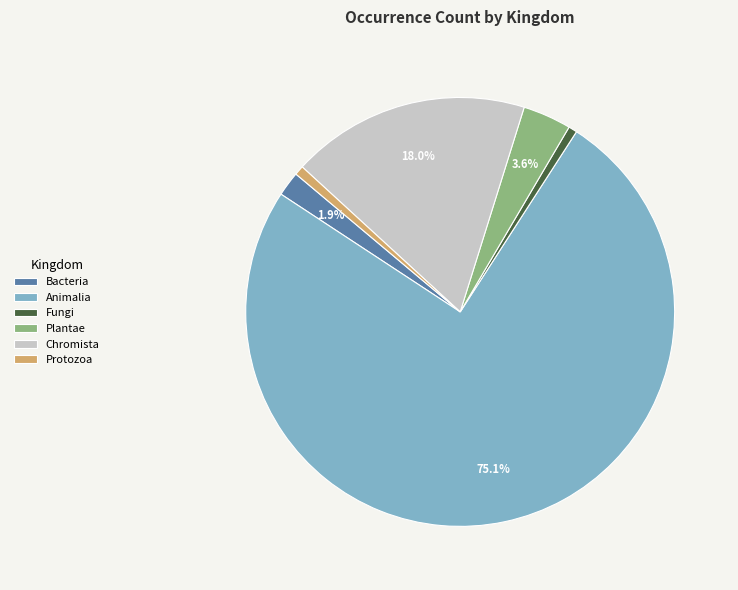

To the nearest percent, what is the average slice percentage?

17%